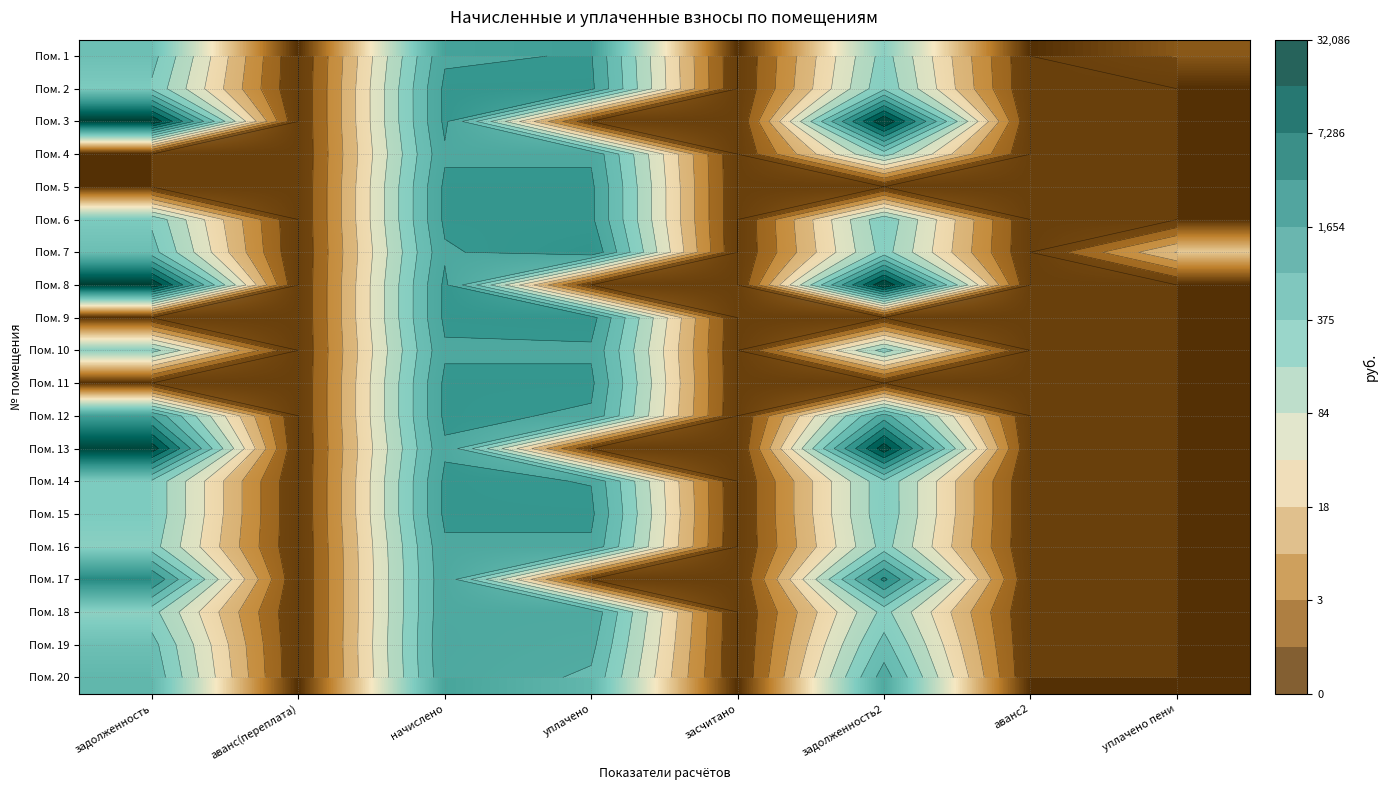

At which category is the sum across all series the highest?

начислено